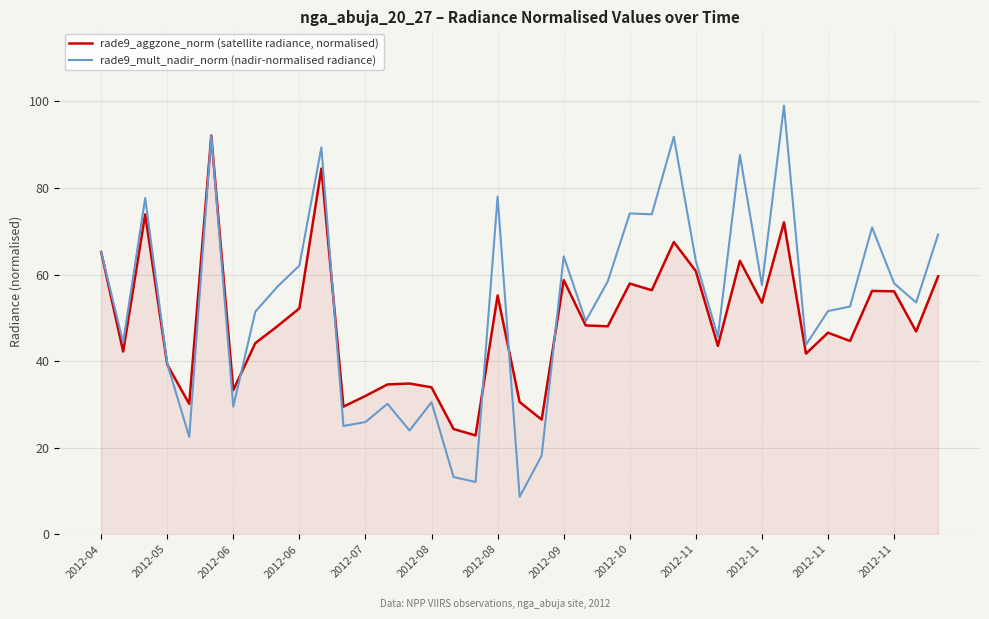

What is the smallest value displayed?

8.6